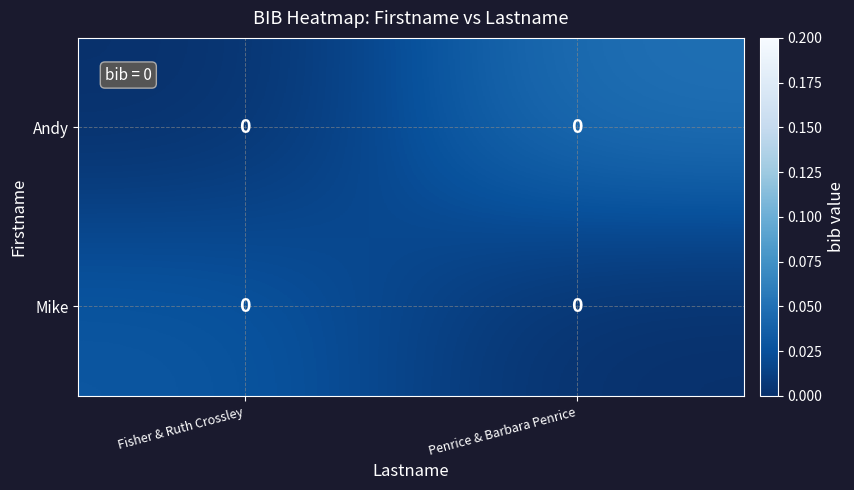

At which category does the chart reach its peak across all series?

Penrice & Barbara Penrice